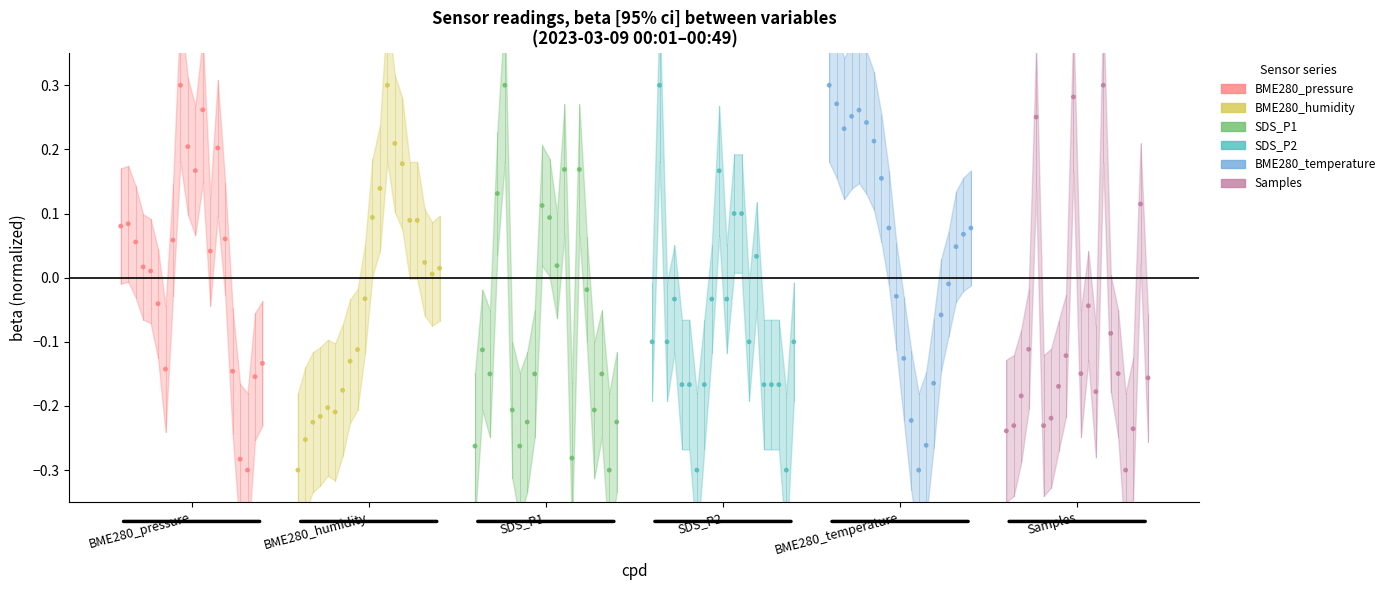

What are all the series names shown in the legend?

BME280_pressure, BME280_humidity, SDS_P1, SDS_P2, BME280_temperature, Samples